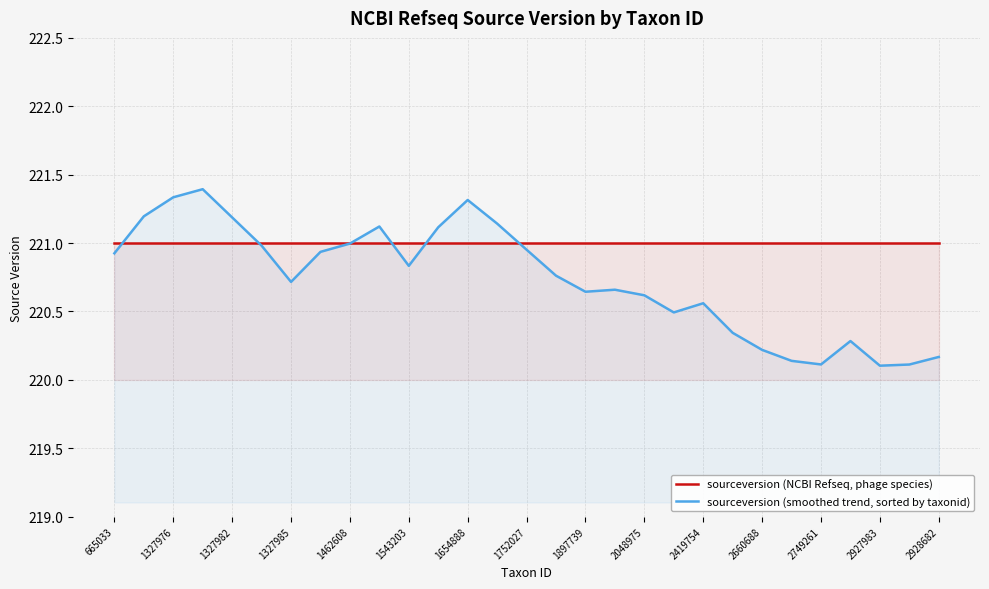

True or false: sourceversion (smoothed trend, sorted by taxonid) and sourceversion (NCBI Refseq, phage species) cross at least once.

True